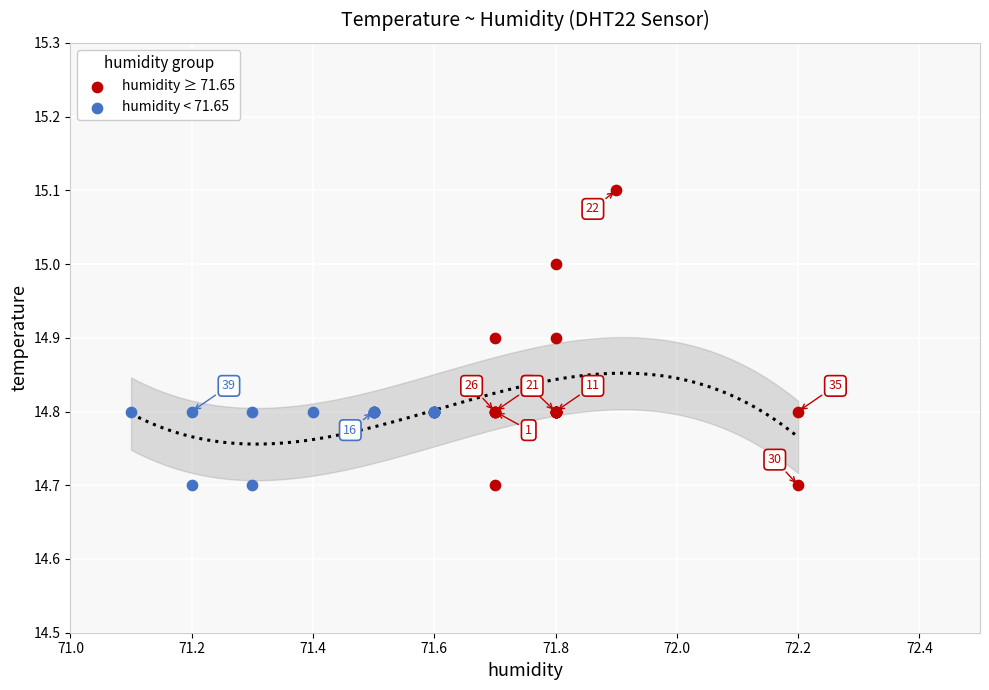

Which series reaches the maximum Y coordinate?

humidity ≥ 71.65